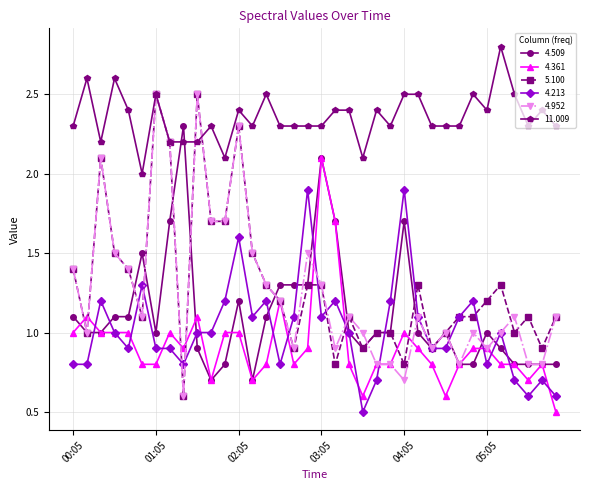

What is the sum of all 5.100 values?

47.1